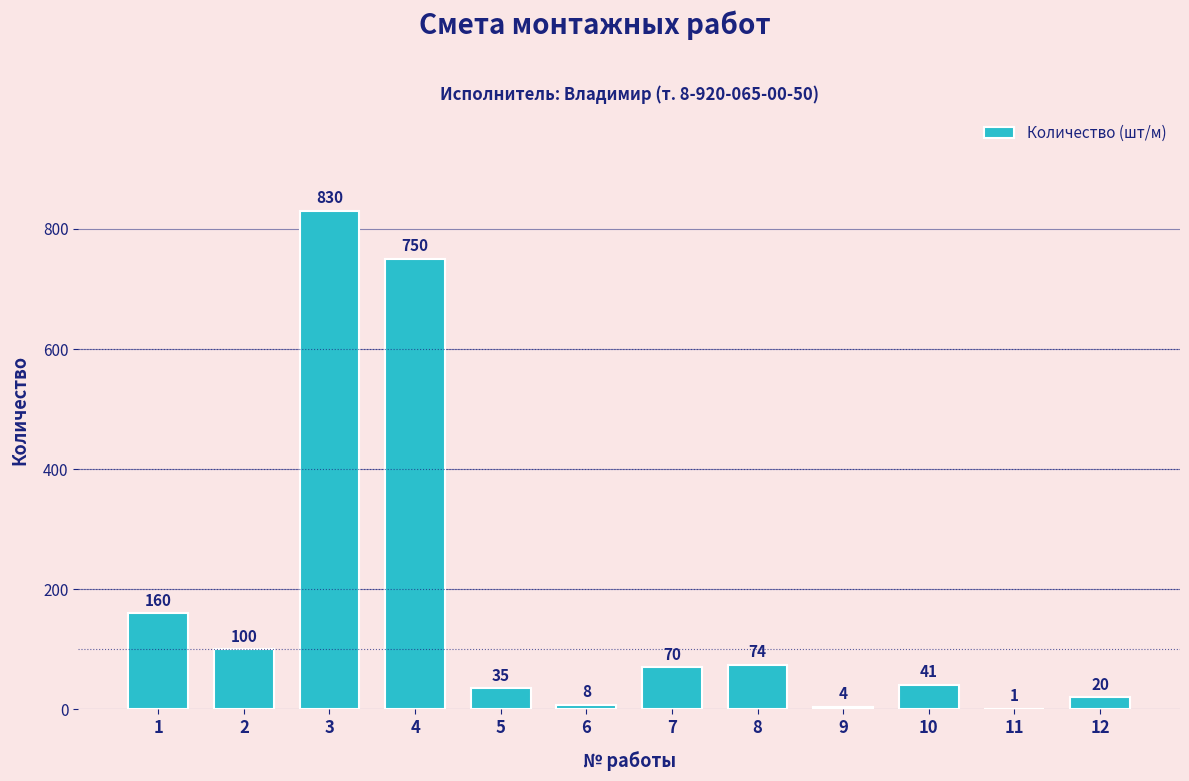

Which category has the highest value across all series?

3